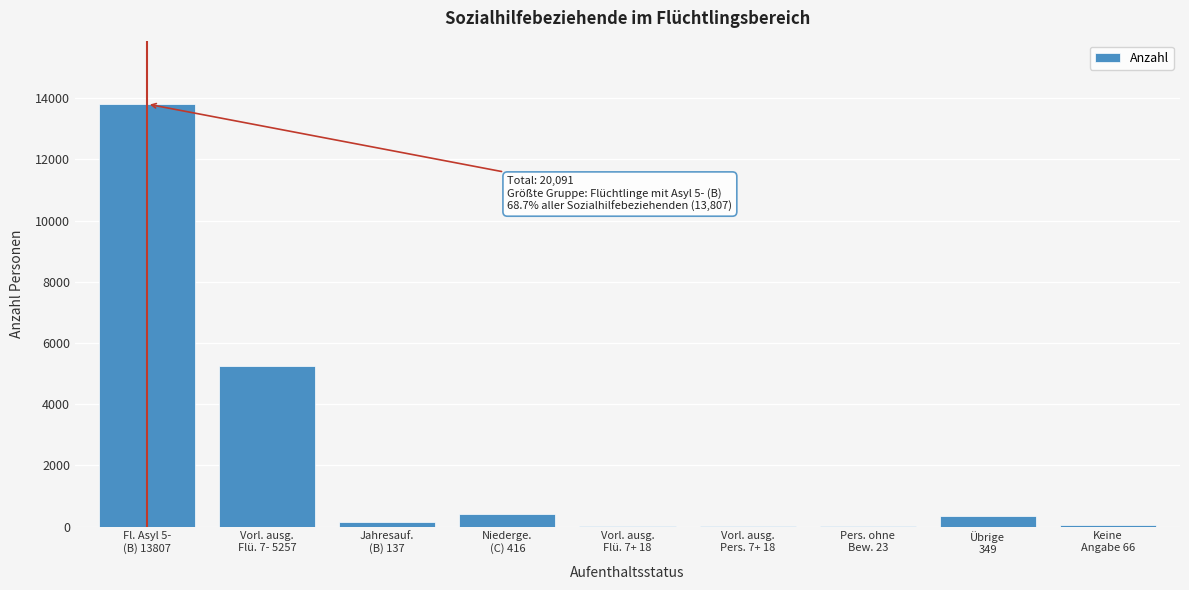

What is the greatest value displayed?

13807